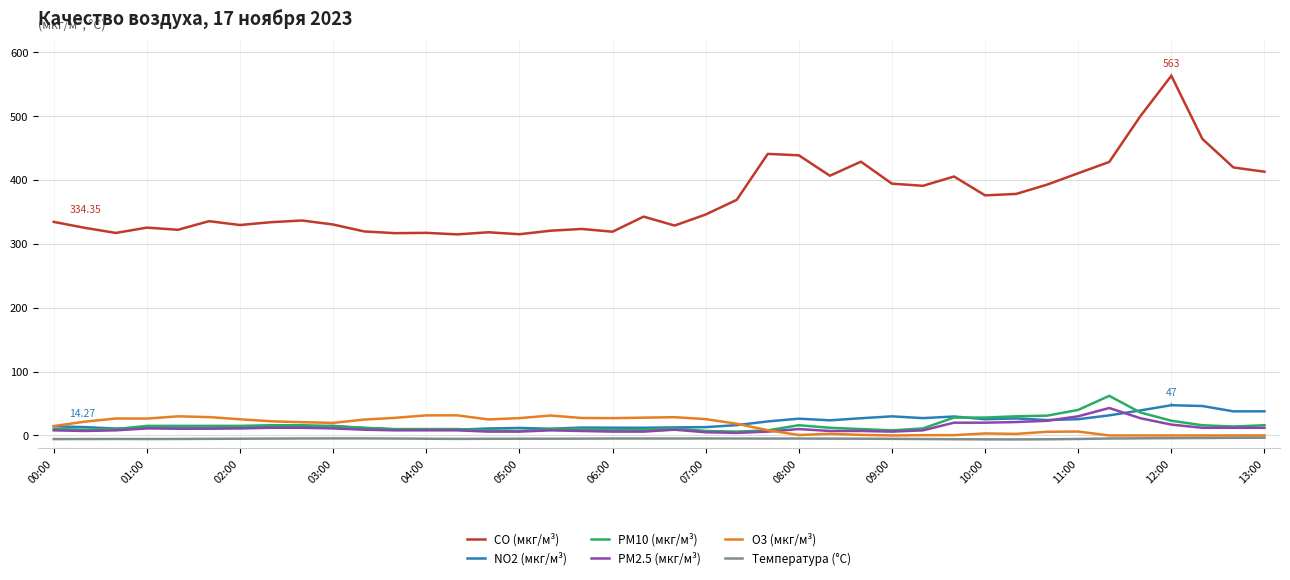

True or false: CO (мкг/м³) and O3 (мкг/м³) cross at least once.

False